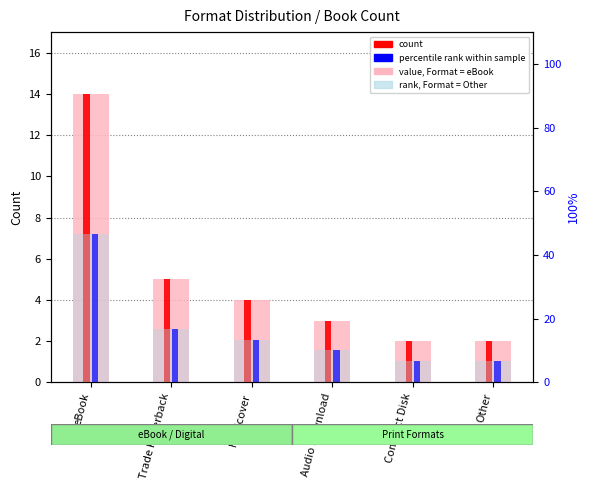

At which category is the sum across all series the highest?

eBook